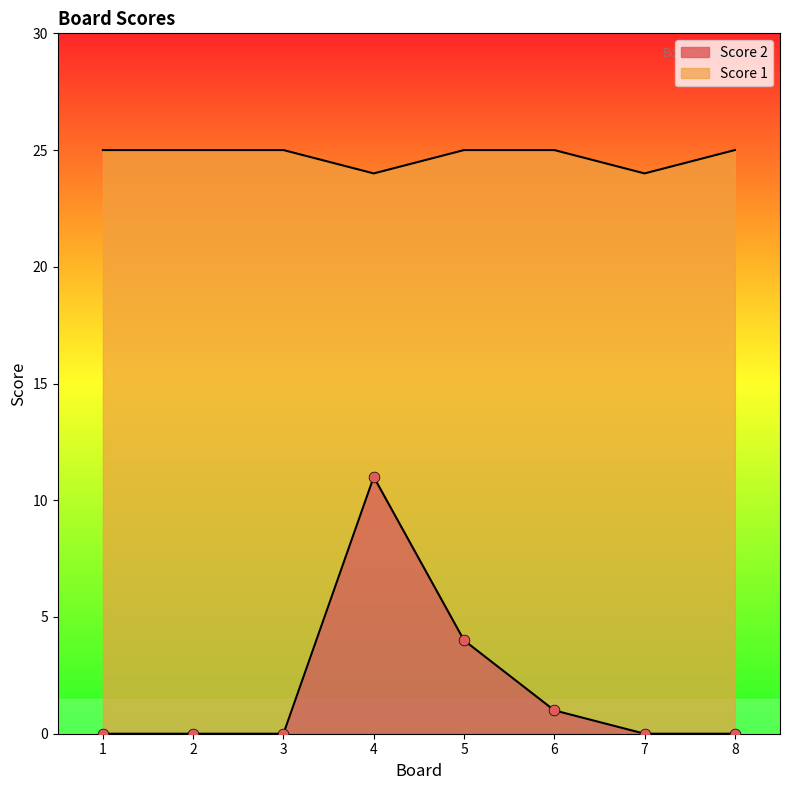

Which series contains the highest Y value?

Score 1